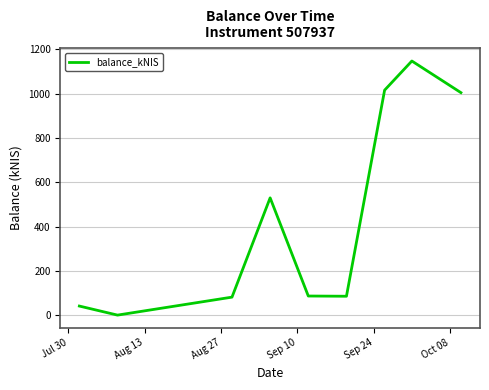

What is the greatest value displayed?

1147.9